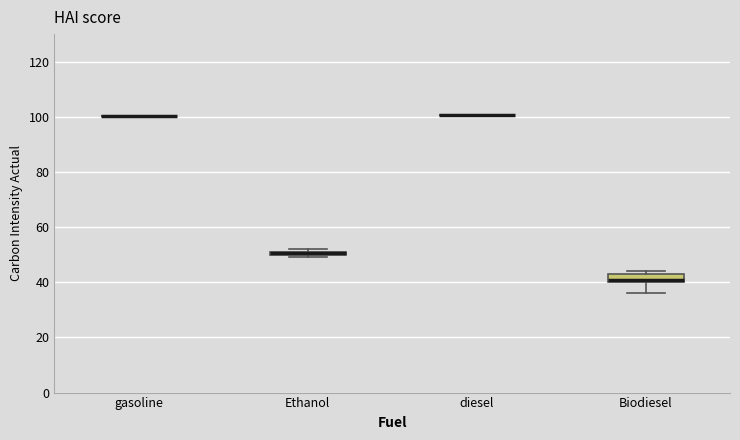

Comparing the boxes themselves (not the whiskers), which one is the tallest?

Biodiesel